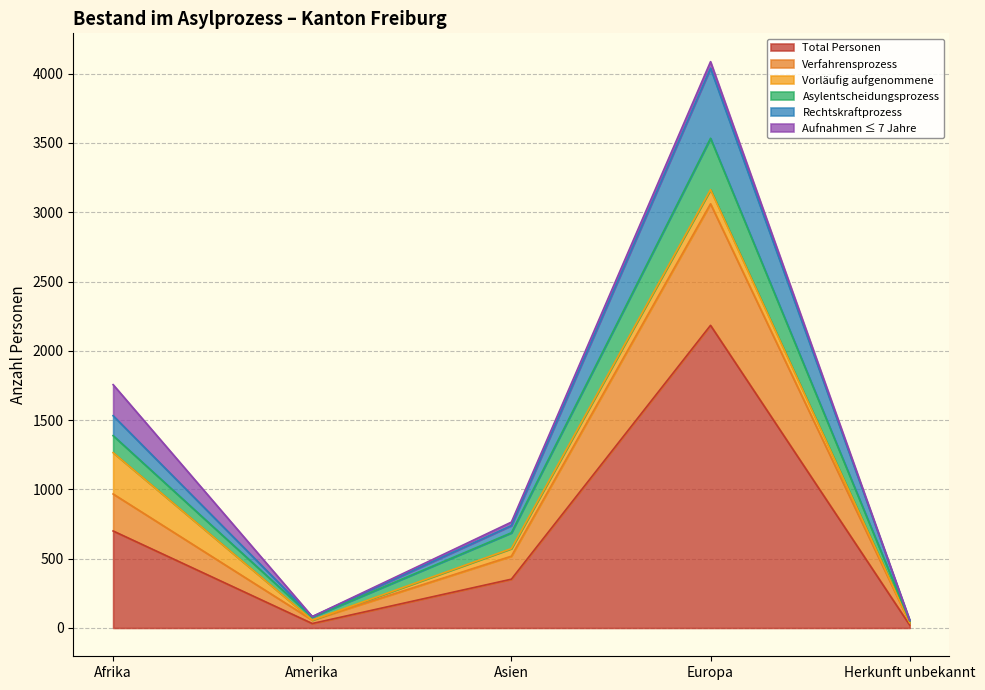

What is the value of the Total Personen point at the 1st from the left?

700